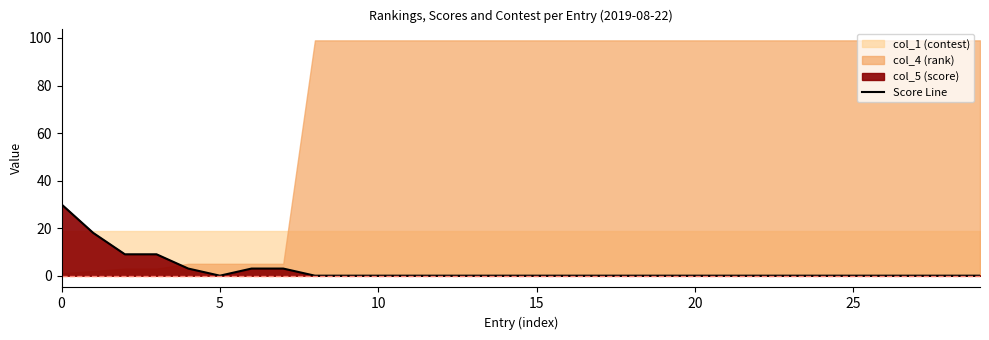

Where is the data nearest to the value 15?

5